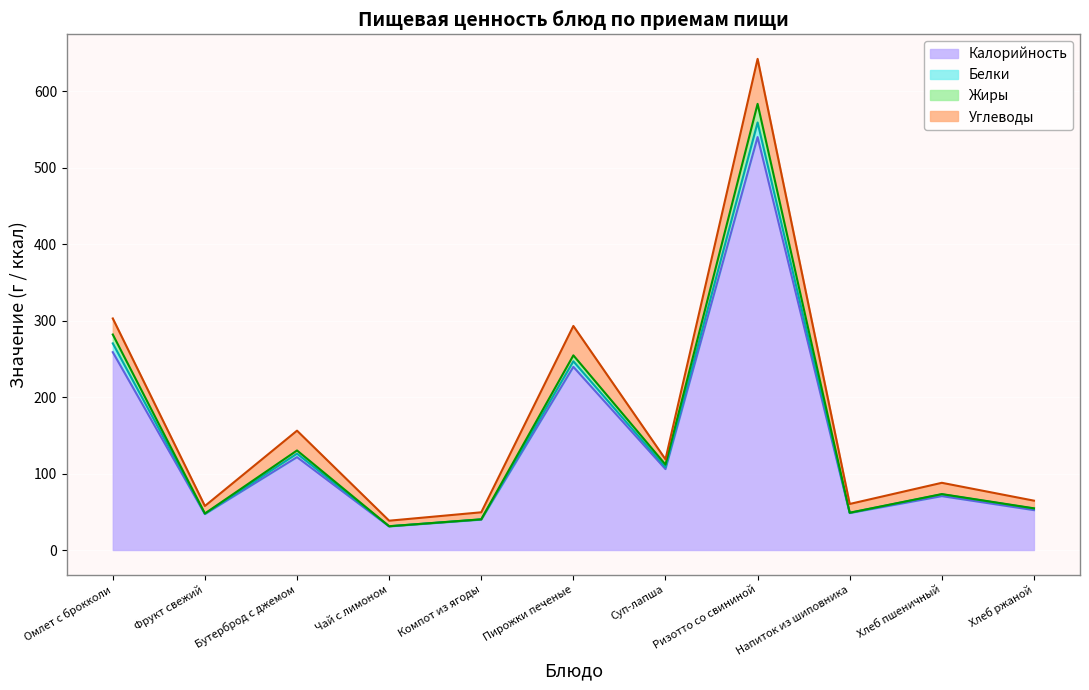

At how many categories does at least one series exceed 480?

1